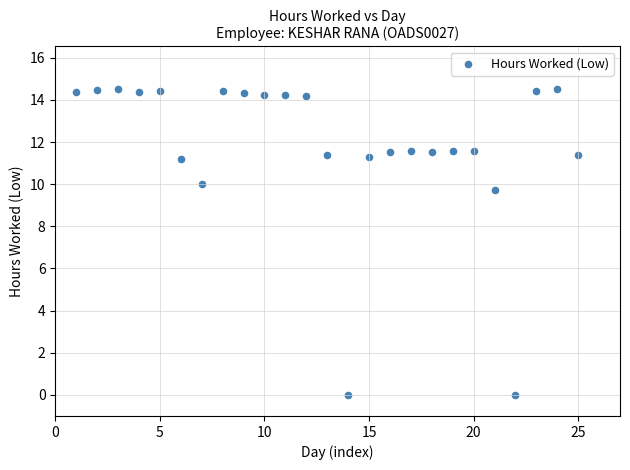

What is the range of X values (max minus min)?

24.0